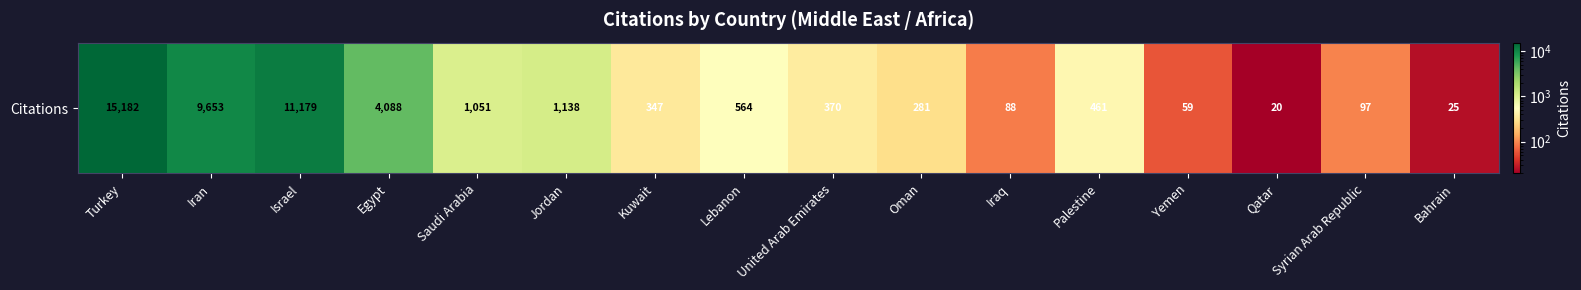

Rank the categories by value from lowest to highest.

Qatar, Bahrain, Yemen, Iraq, Syrian Arab Republic, Oman, Kuwait, United Arab Emirates, Palestine, Lebanon, Saudi Arabia, Jordan, Egypt, Iran, Israel, Turkey